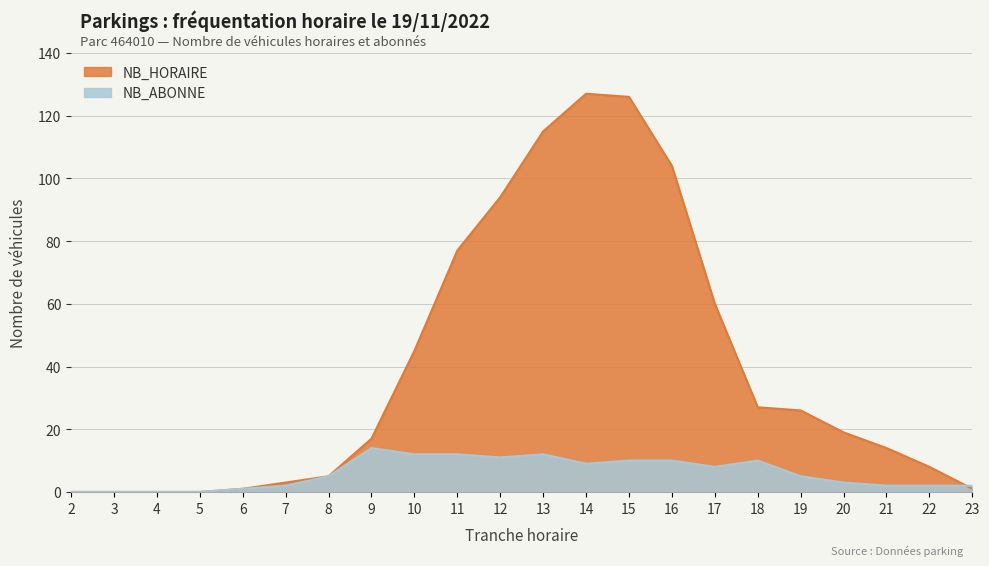

Which series changed the most between 7 and 18?

NB_HORAIRE